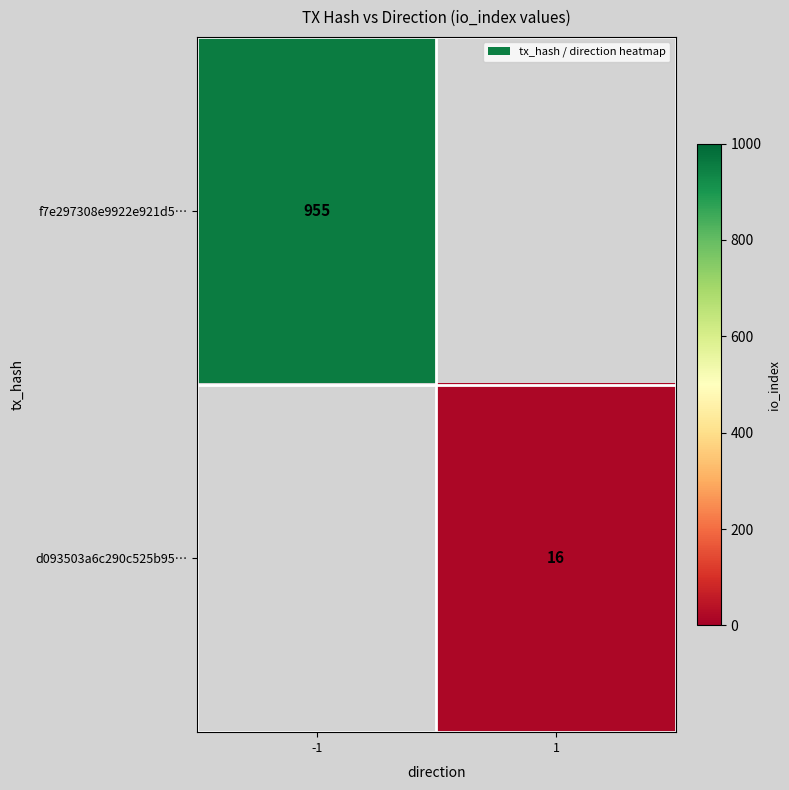

The f7e297308e9922e921d5… series shows 1616 at -1. True or false?

False